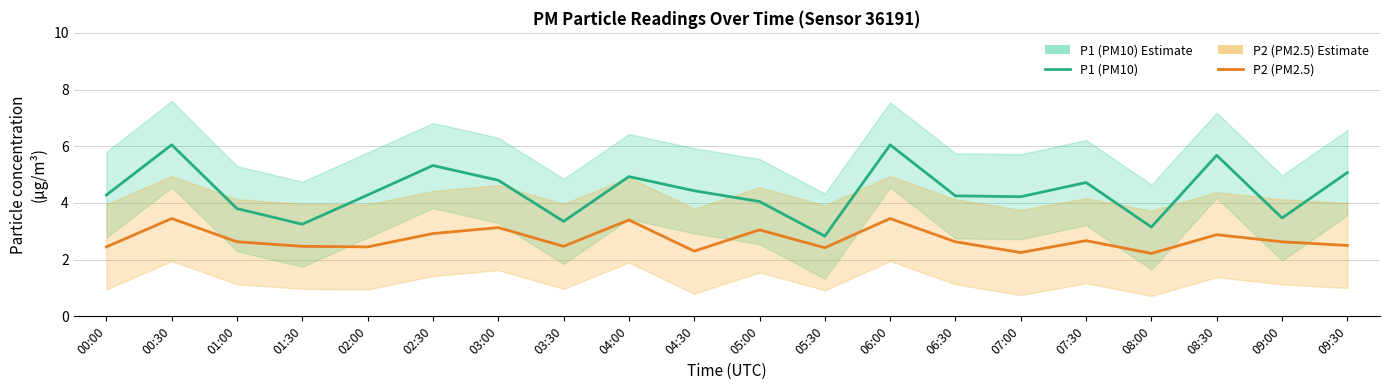

True or false: P2 and P1 intersect in this chart.

False